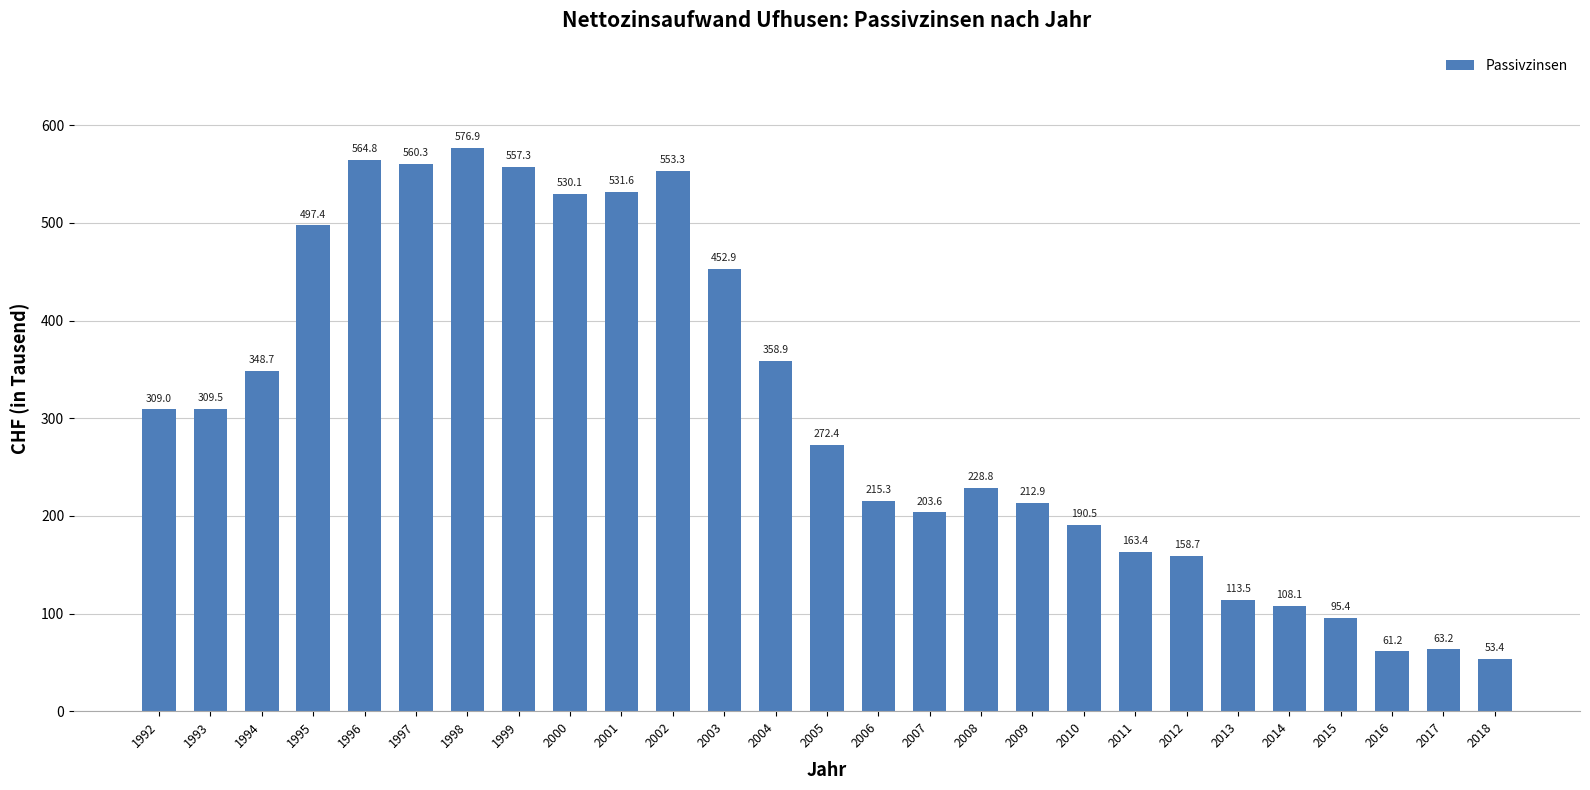

Reading right to left, transcribe all the data shown in this chart.

2018=53.4	2017=63.2	2016=61.2	2015=95.4	2014=108.1	2013=113.5	2012=158.7	2011=163.4	2010=190.5	2009=212.9	2008=228.8	2007=203.6	2006=215.3	2005=272.4	2004=358.9	2003=452.9	2002=553.3	2001=531.6	2000=530.1	1999=557.3	1998=576.9	1997=560.3	1996=564.8	1995=497.4	1994=348.7	1993=309.5	1992=309.0